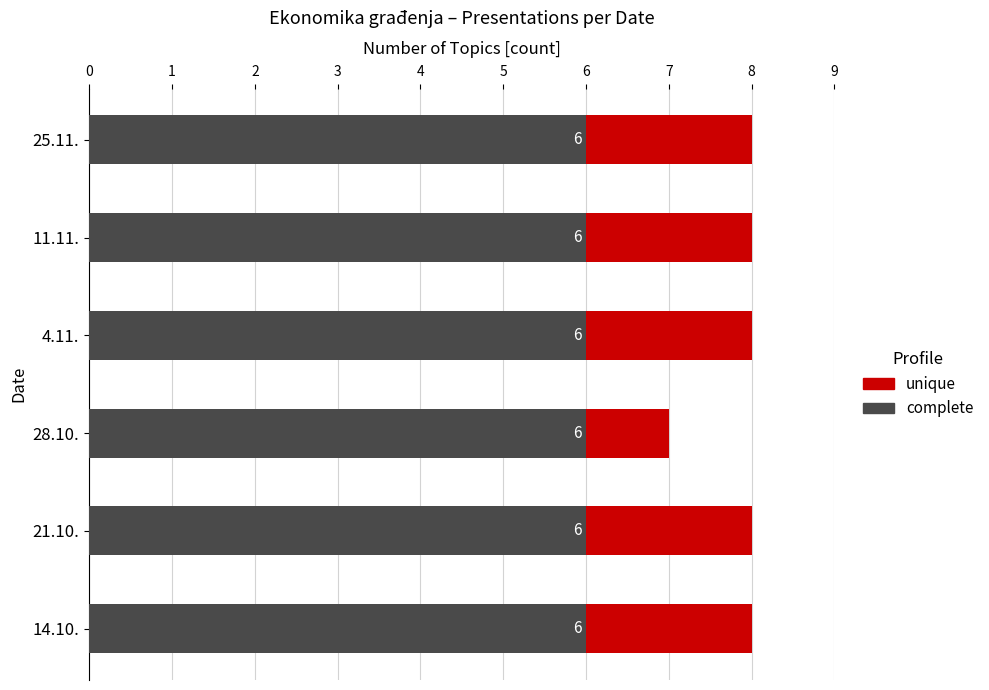

What is the sum of the complete values at 4.11. and 14.10.?

12